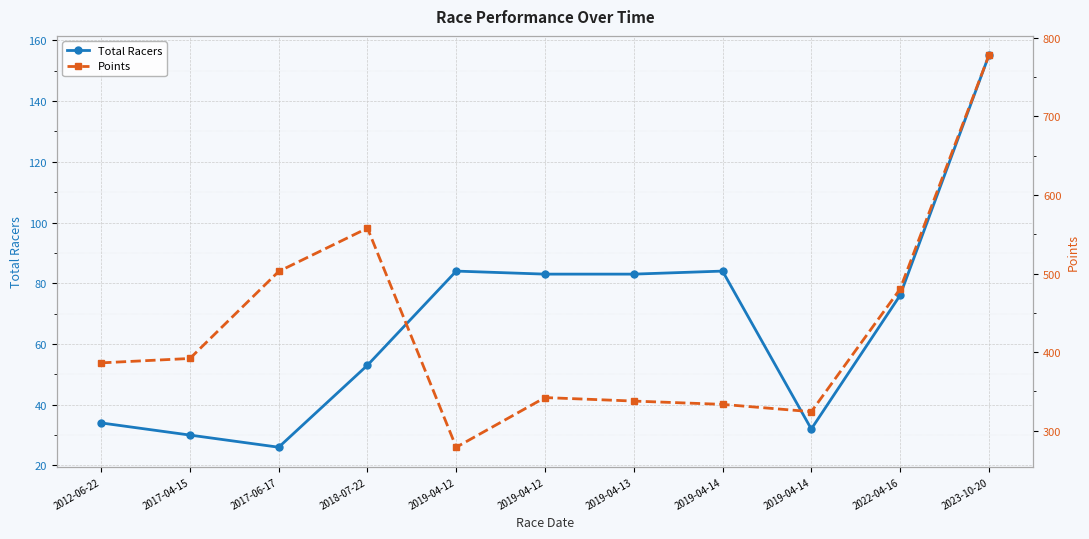

Reading left to right, list all the values displayed in this chart.

Total Racers: 34.0	30.0	26.0	53.0	84.0	83.0	83.0	84.0	32.0	76.0	155.0
Points: 386.2	391.8	502.6	557.8	278.7	342.0	337.5	333.3	324.0	480.2	777.7